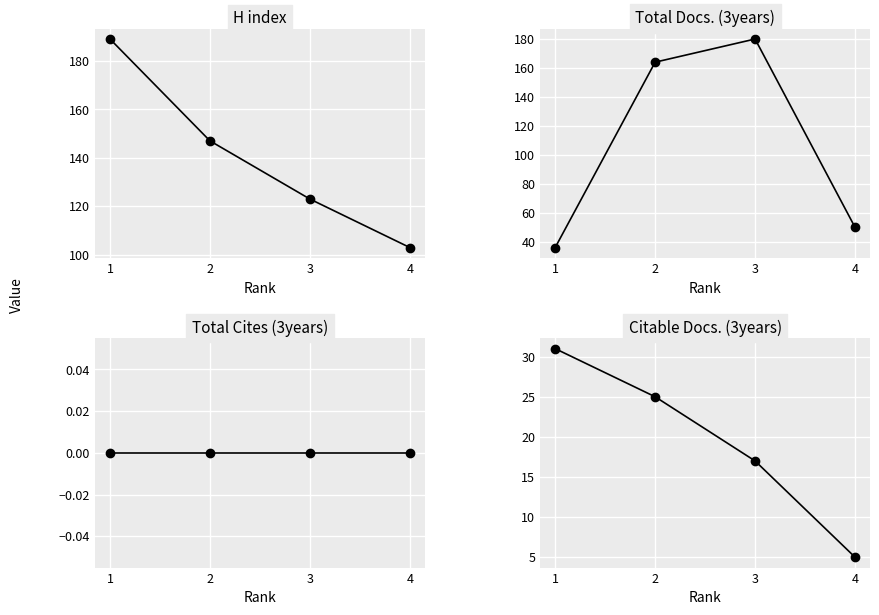

Which category has the lowest value across all series?

1